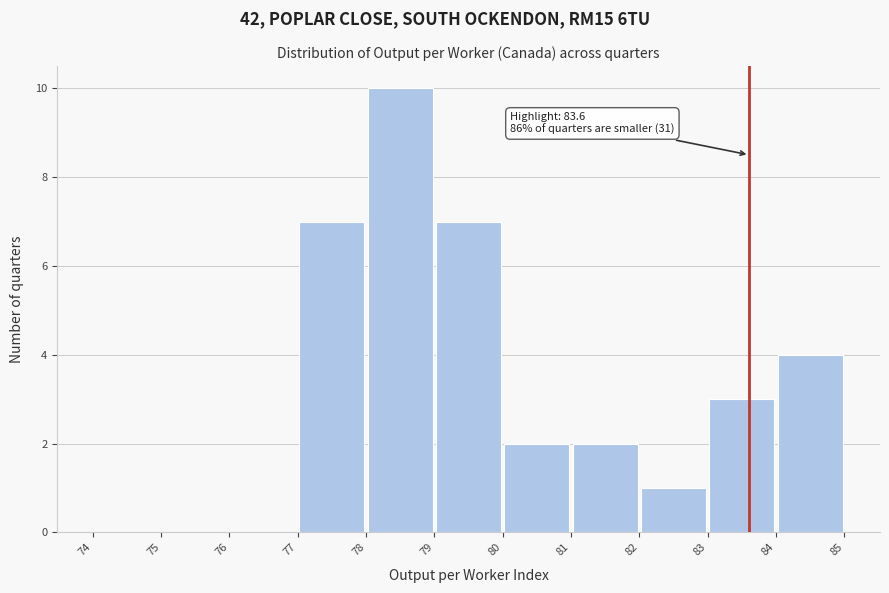

Over which range of the x-axis is the bar tallest?

78 to 79